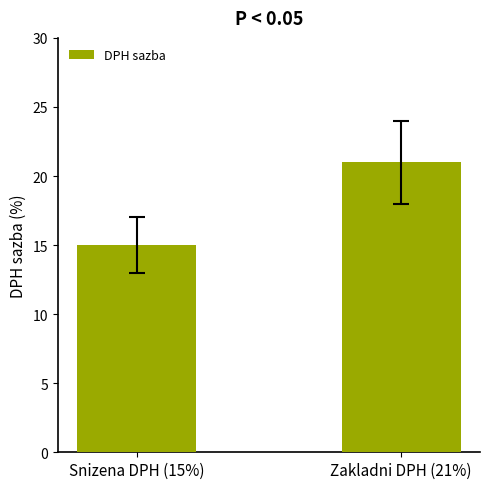

What is the label of the 2nd bar from the left?

Zakladni DPH (21%)